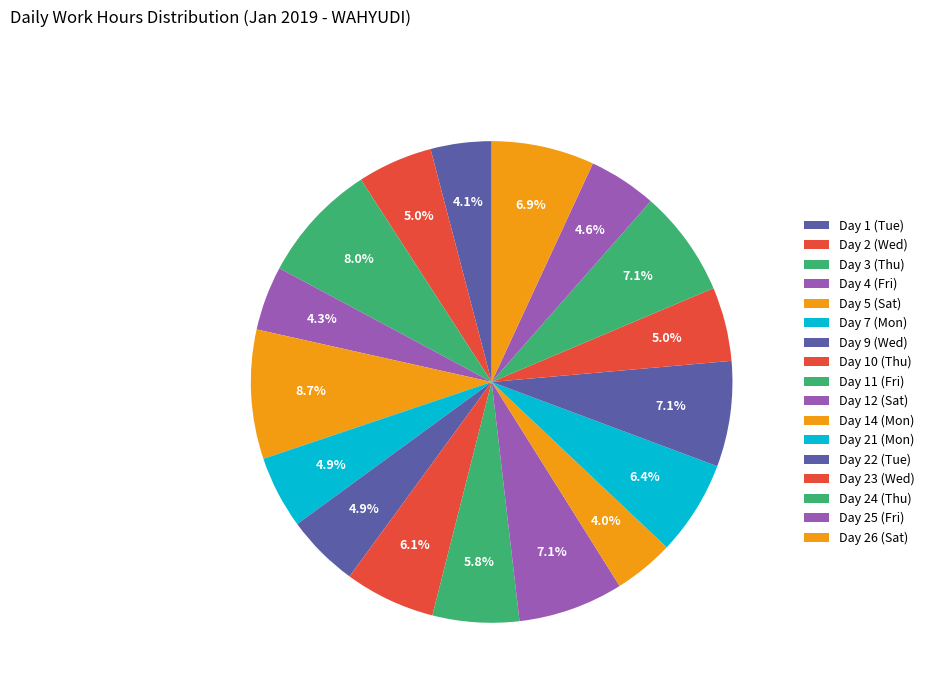

How many segments does this pie chart have?

17